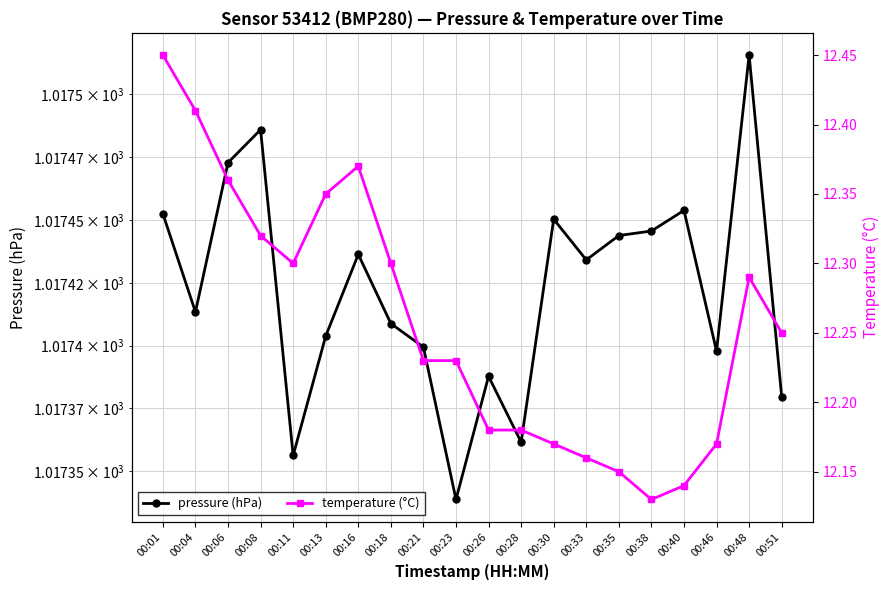

What are all the series names shown in the legend?

pressure (hPa), temperature (°C)